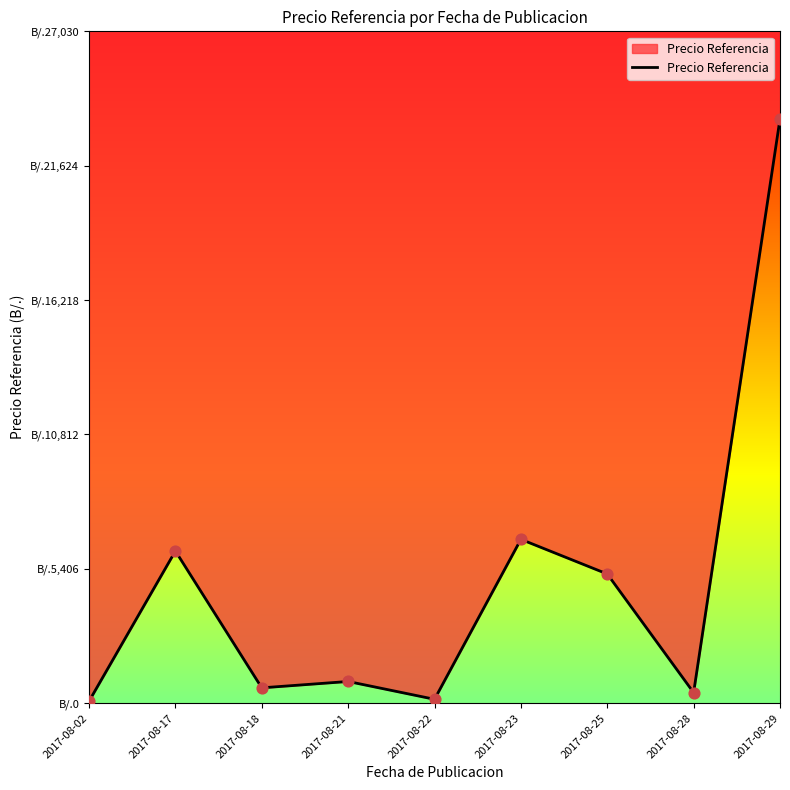

Which has a higher value, 2017-08-02 or 2017-08-21?

2017-08-21